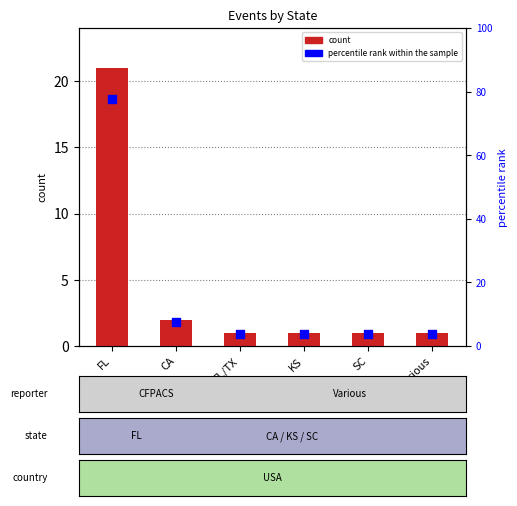

At how many categories does at least one series exceed 21?

1